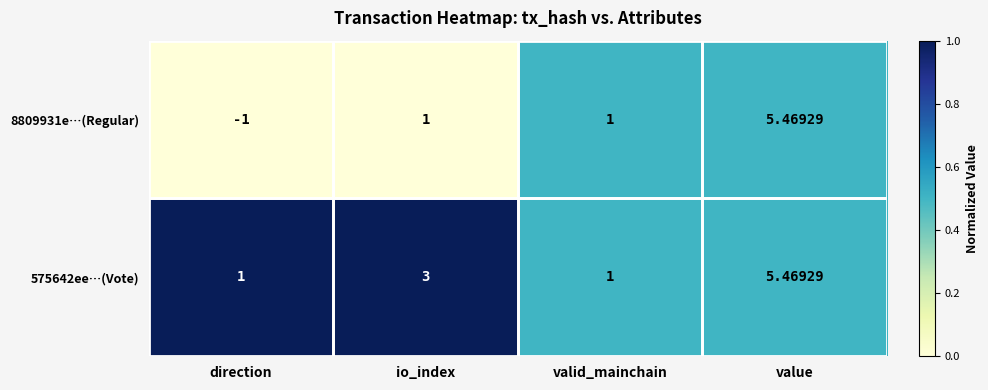

At which category does the chart reach its minimum across all series?

direction